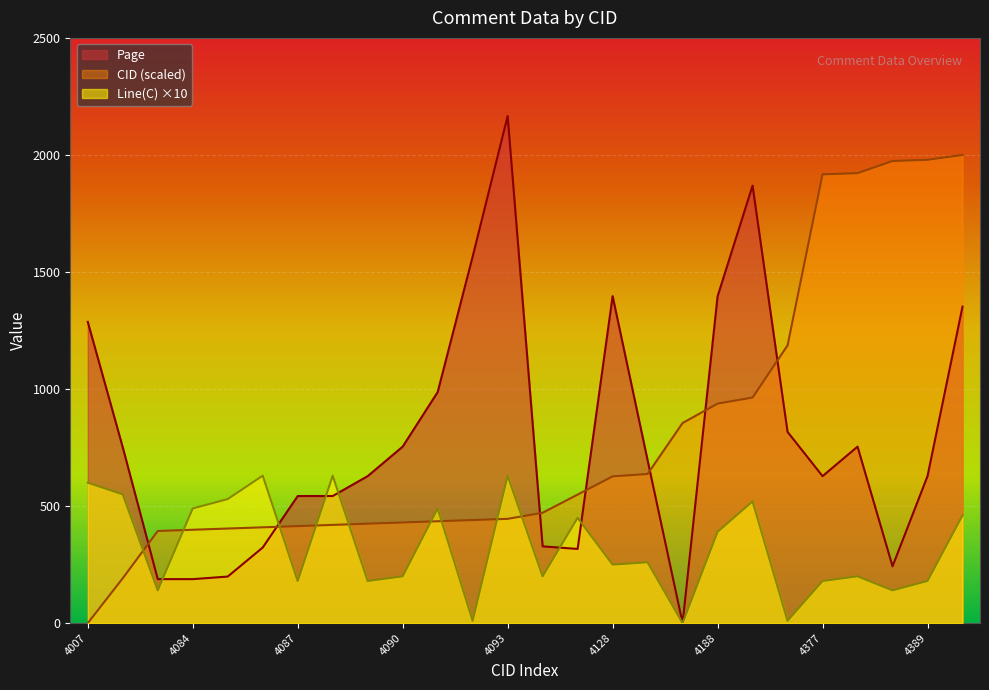

How many lines are shown in the chart?

3